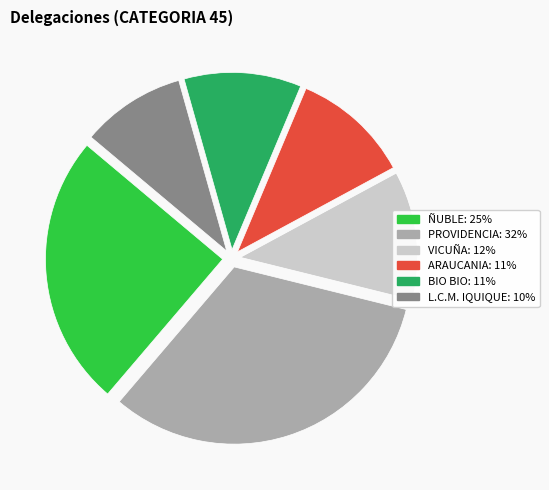

Is there a majority slice in this chart?

No